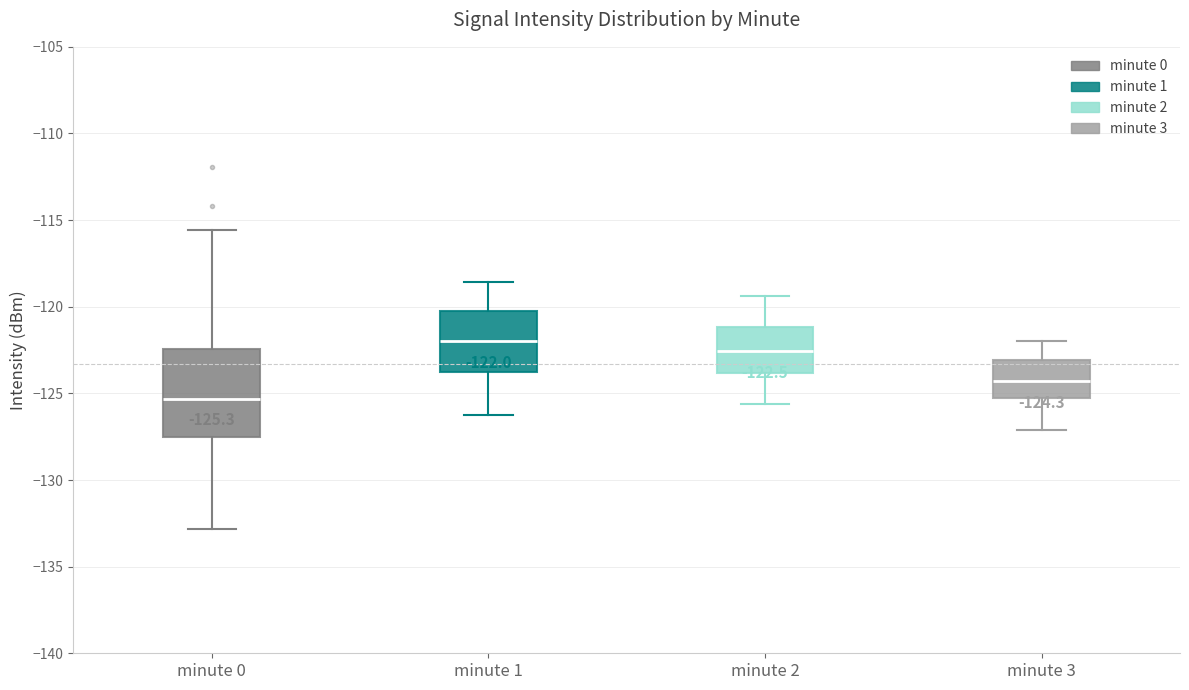

Which box has the lowest median line?

minute 0